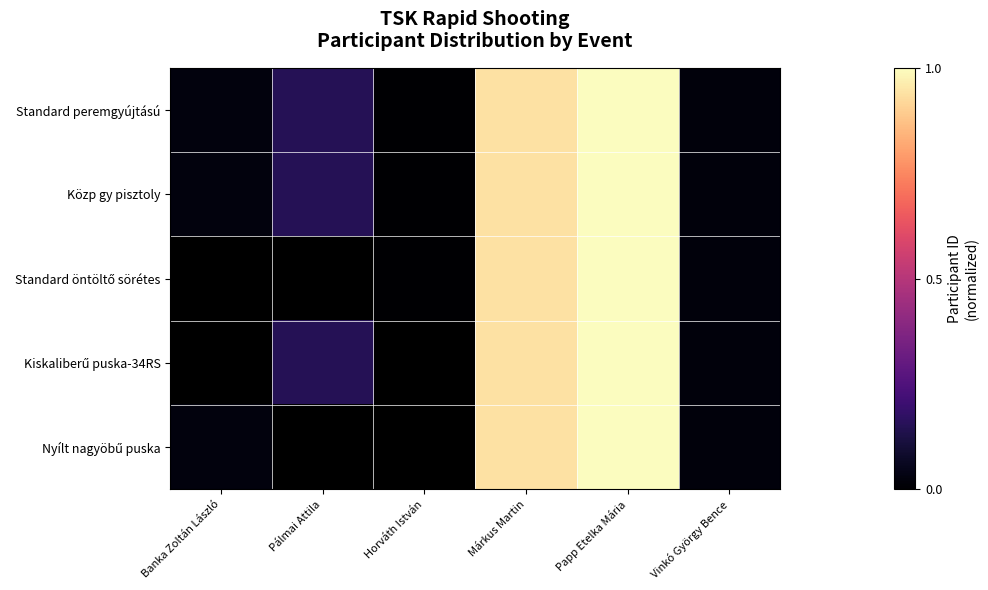

Which series has the widest spread of values?

Standard peremgyújtású